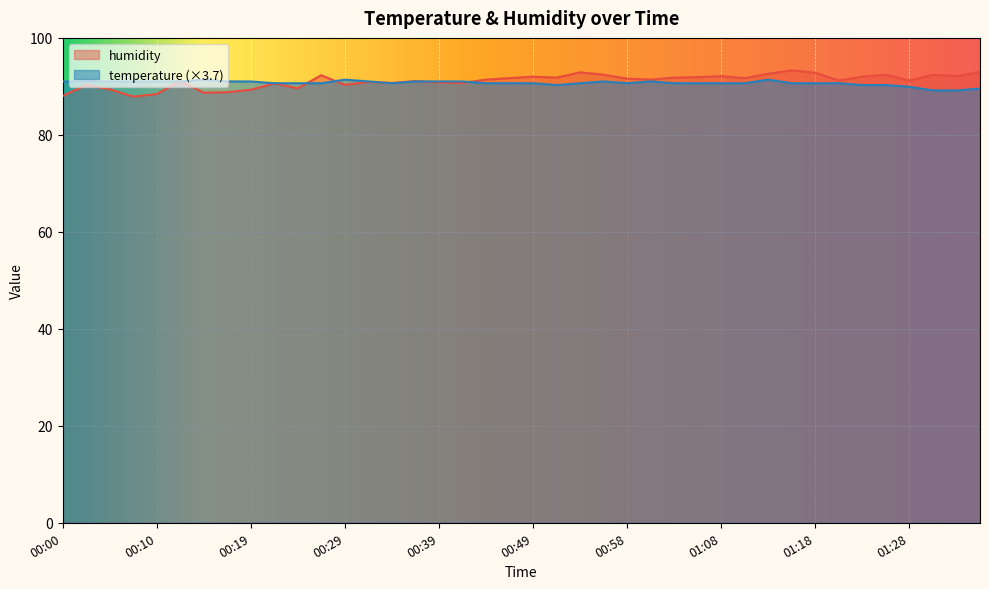

At how many categories does at least one series exceed 88?

40